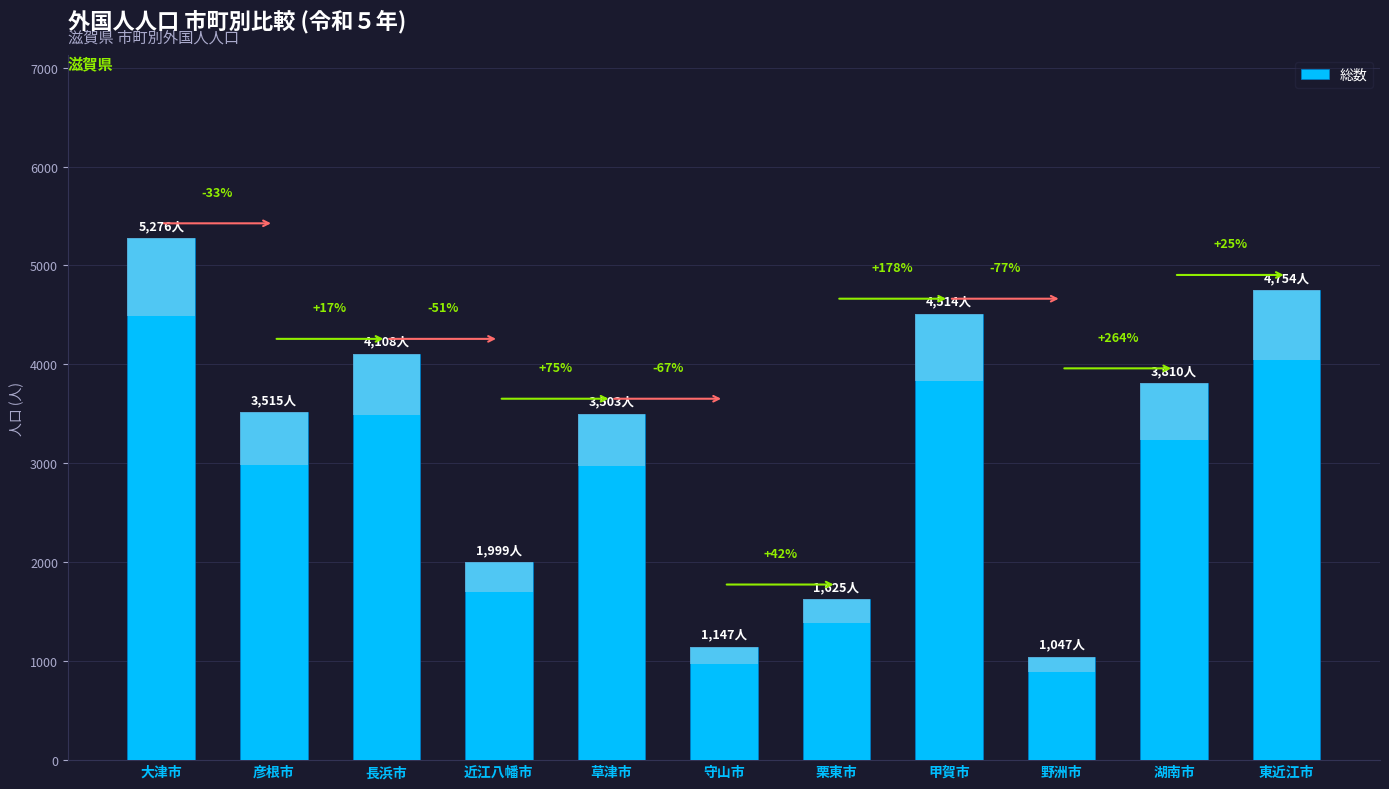

The value at 栗東市 is 1125. True or false?

False